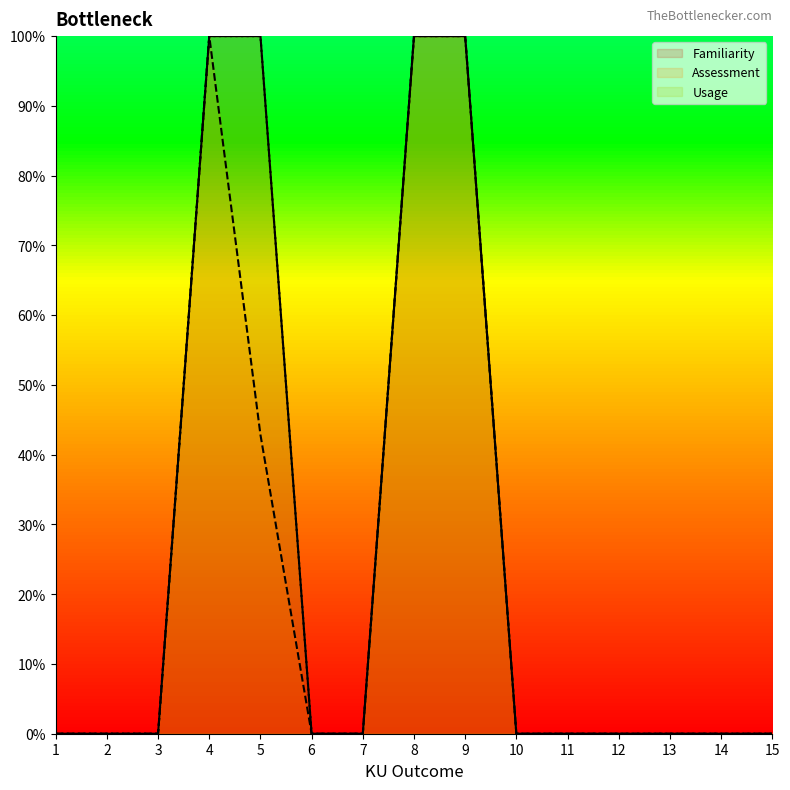

The value of Familiarity at 2 is 40.5. True or false?

False